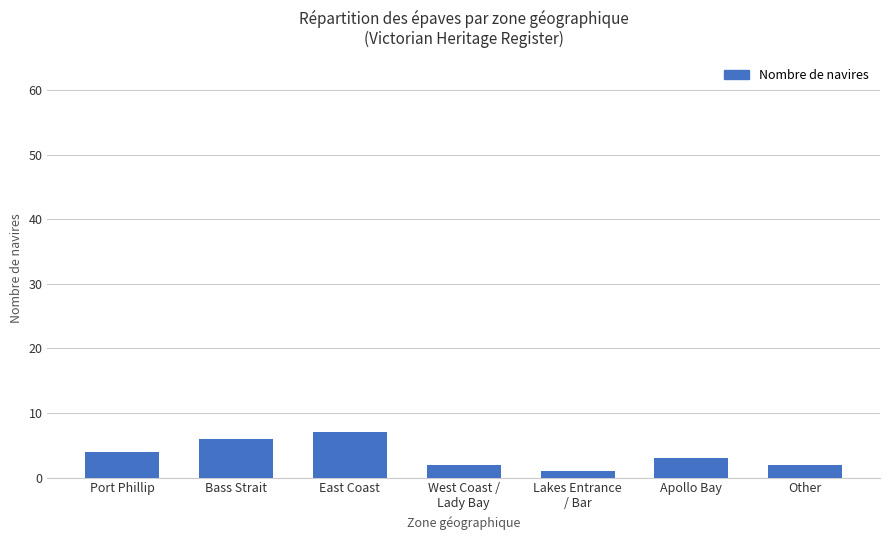

Approximately how many times larger is the value at East Coast compared to West Coast /
Lady Bay?

3.5